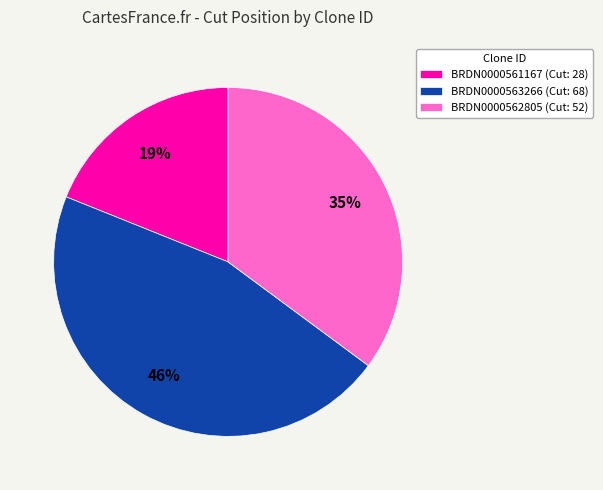

Which slice is the smallest?

BRDN0000561167